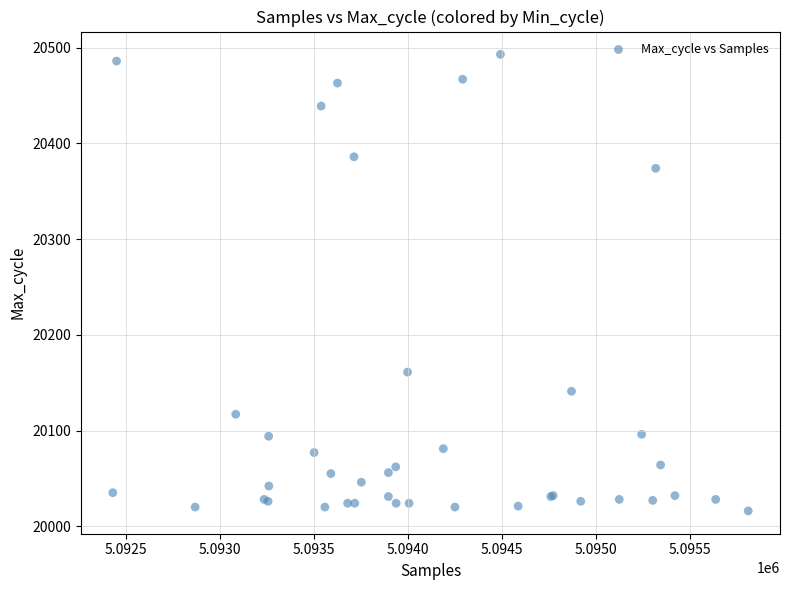

What Y value in the scatter plot is closest to 20254?

20161